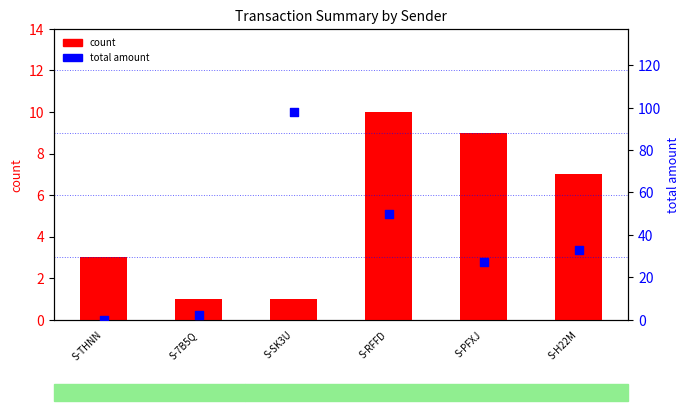

Which series has the largest total across all categories?

total amount